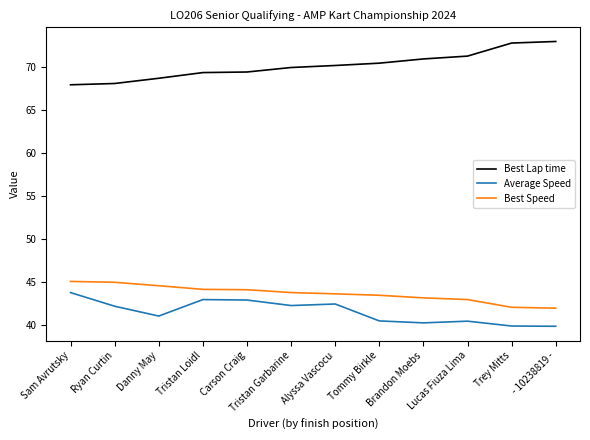

In Average Speed, how many points are lower than both neighbors (excluding endpoints)?

3